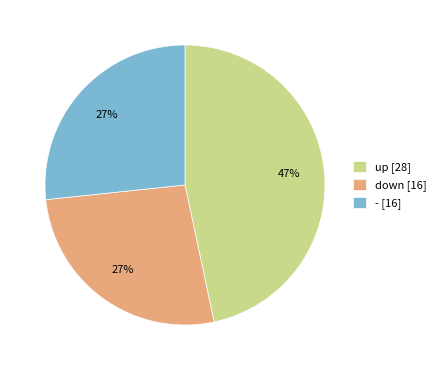

To the nearest percent, what portion does up represent?

47%